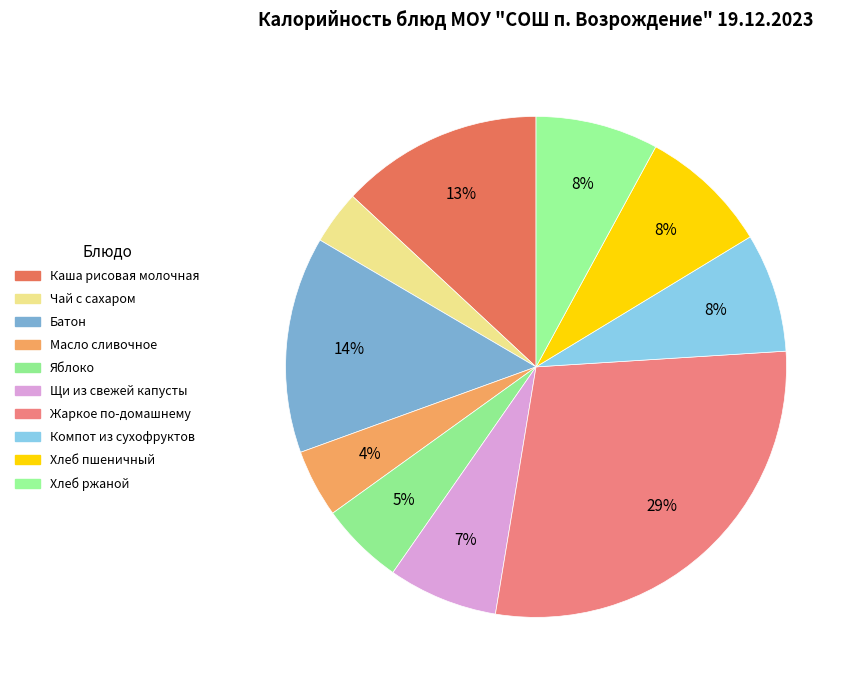

What is the ratio of the value at Каша рисовая молочная to the value at Батон?

0.9